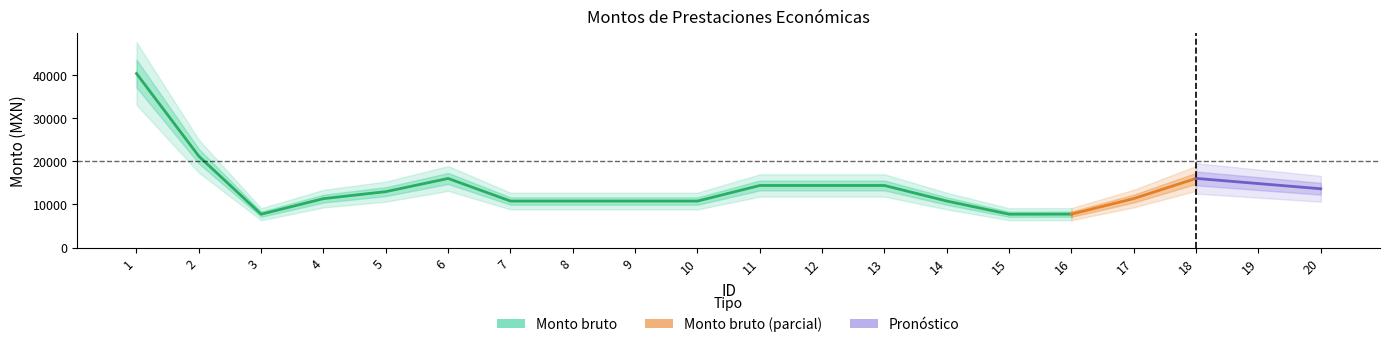

Which series has the largest range (max minus min)?

Monto bruto